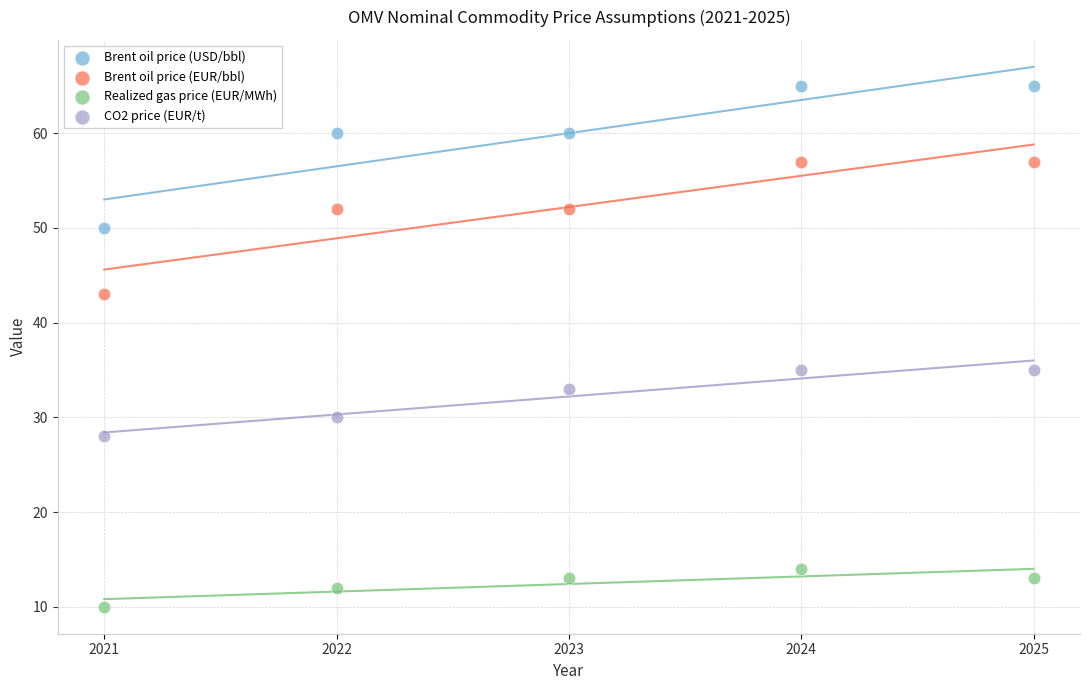

Which series has the largest Y range (max minus min)?

Brent oil price (USD/bbl)